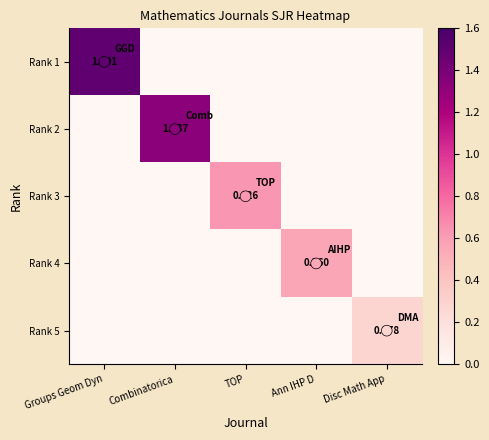

Count the Rank 4 values in the range 0 to 1.

5